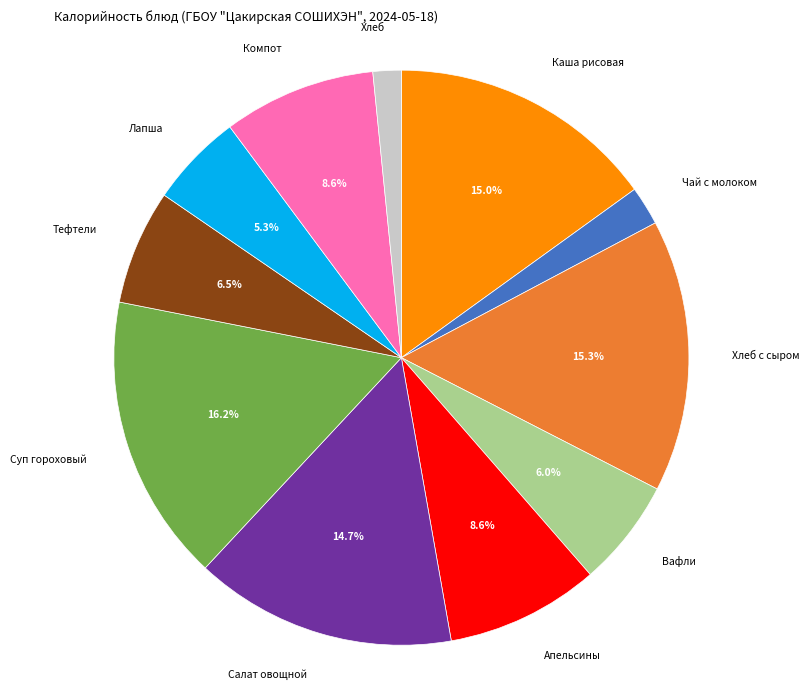

Count the number of slices in the pie.

11